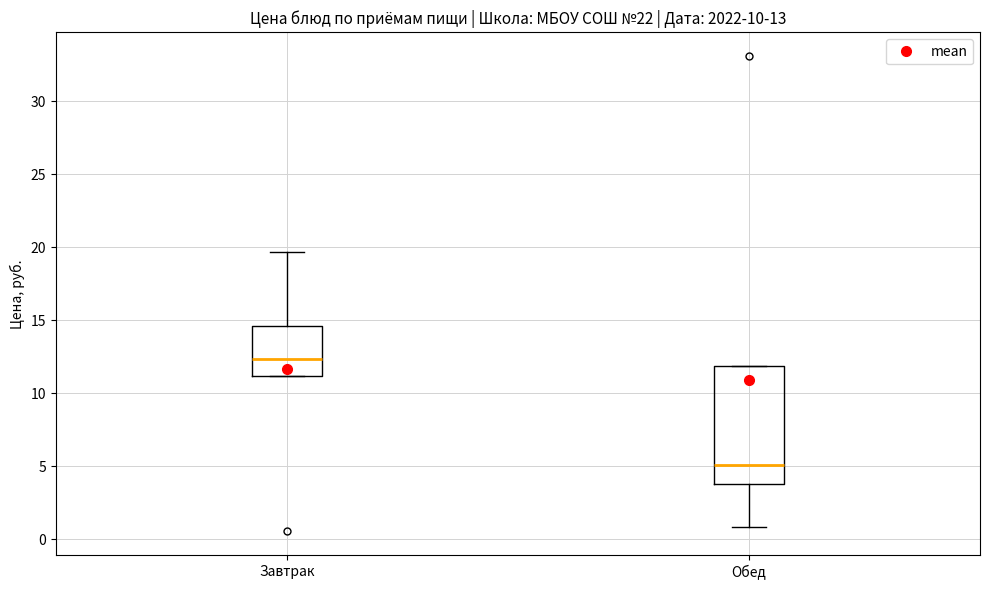

Comparing the boxes themselves (not the whiskers), which one is the tallest?

Обед